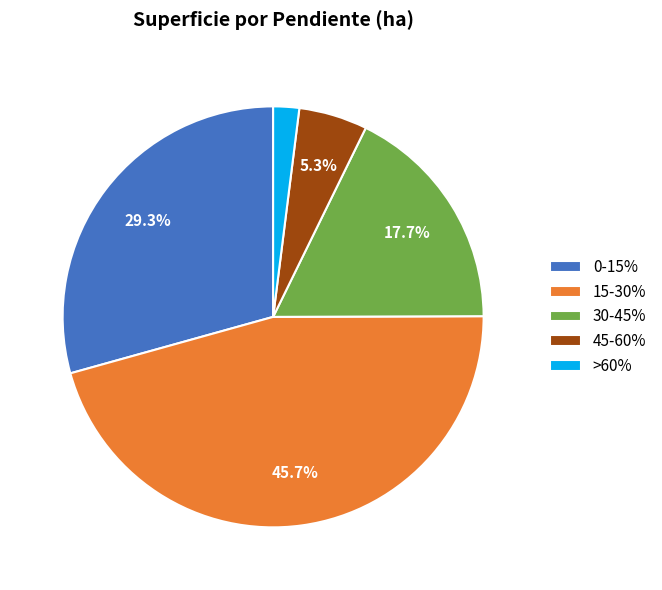

How many slices are in this pie chart?

5